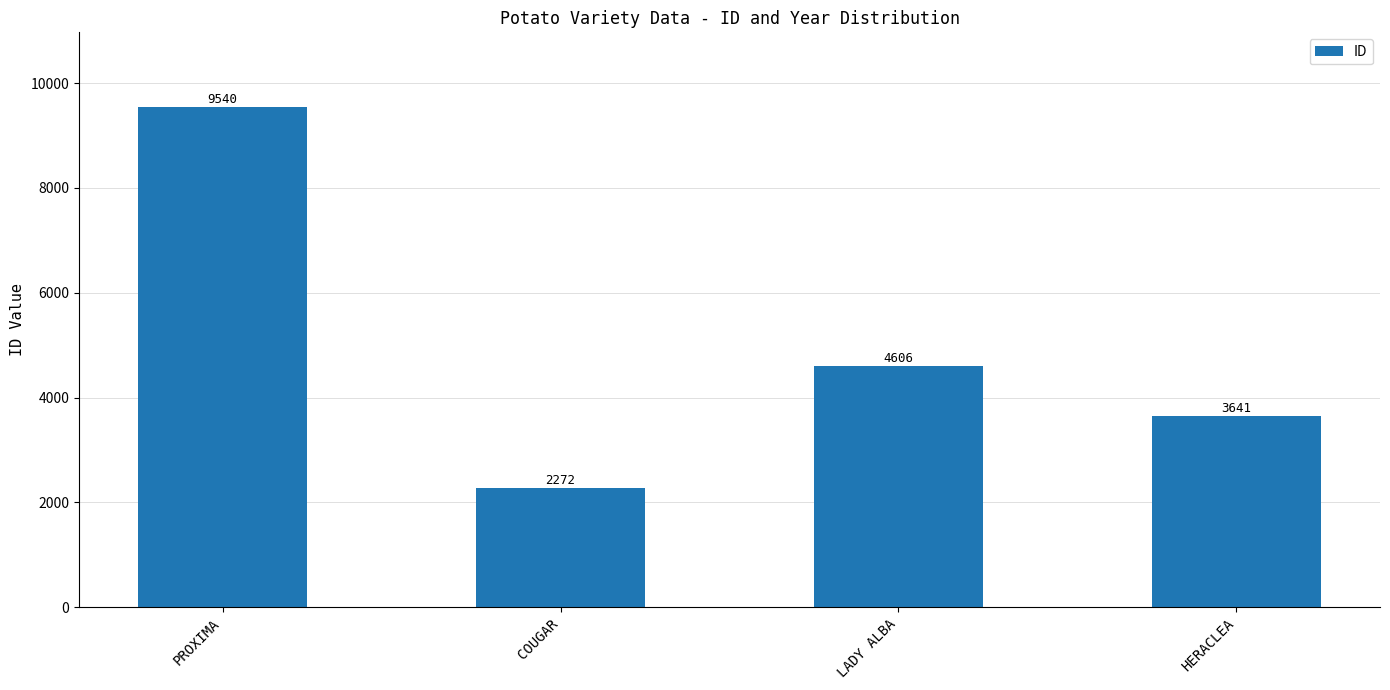

How many distinct data groups are displayed?

1